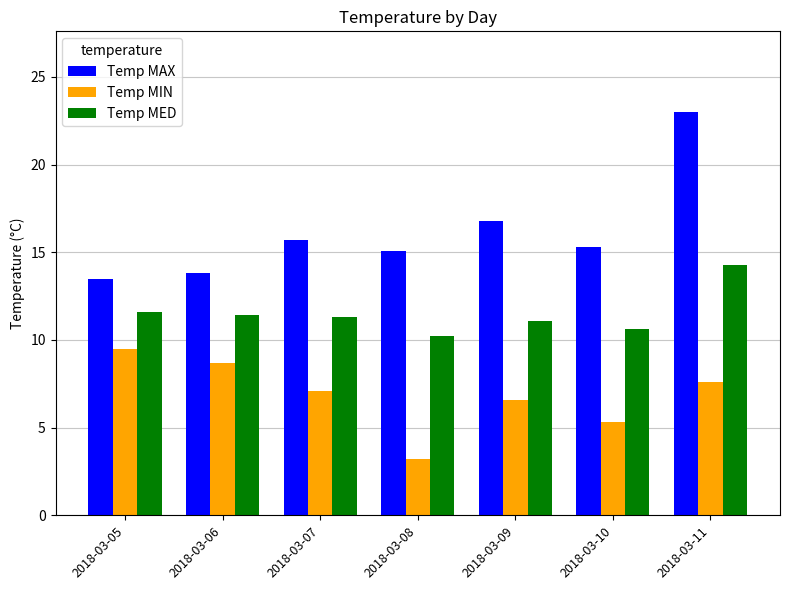

The Temp MIN series shows 5.3 at 2018-03-10. True or false?

True